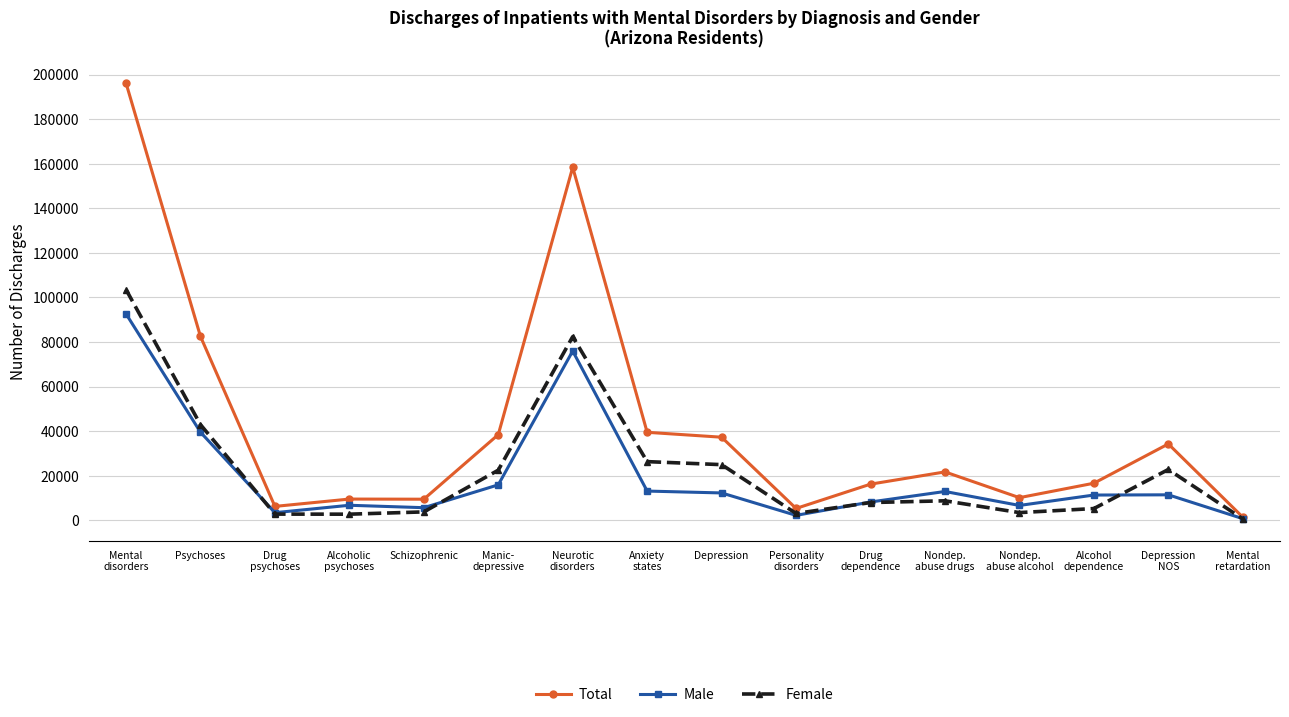

At which label is Female closest to 52116?

Psychoses